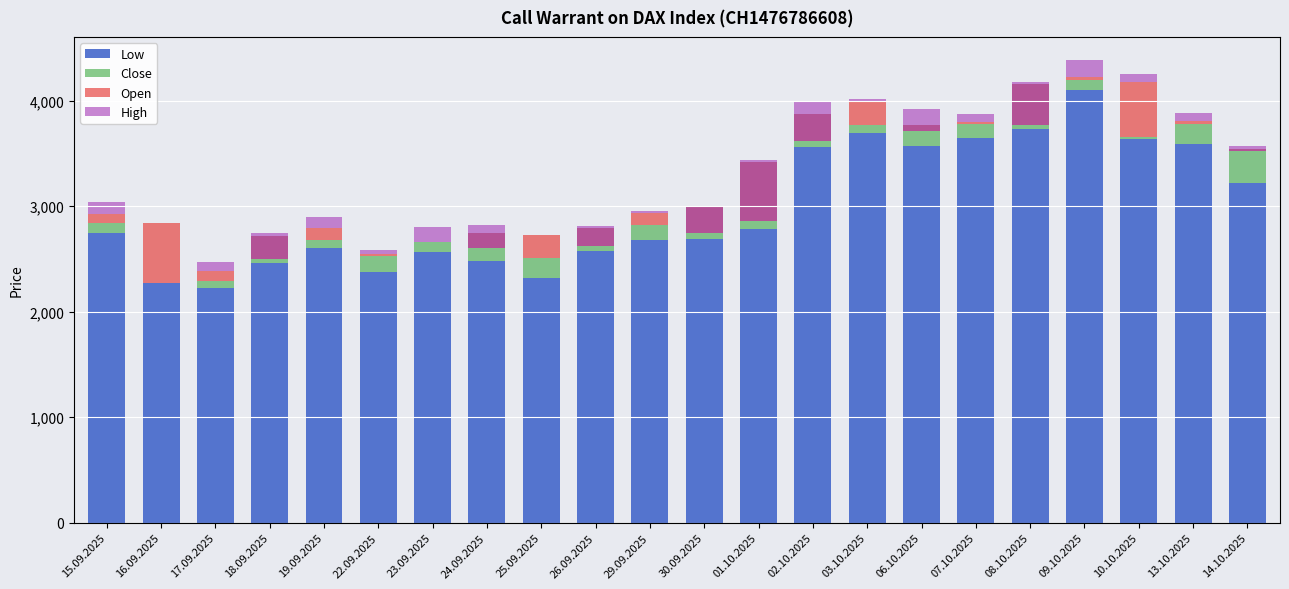

At how many categories does at least one series exceed 313?

22